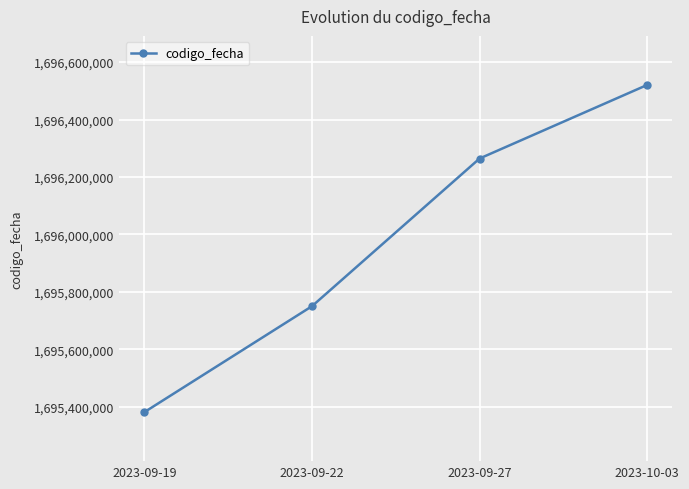

What is the change in value from 2023-09-19 to 2023-09-22?

+368869